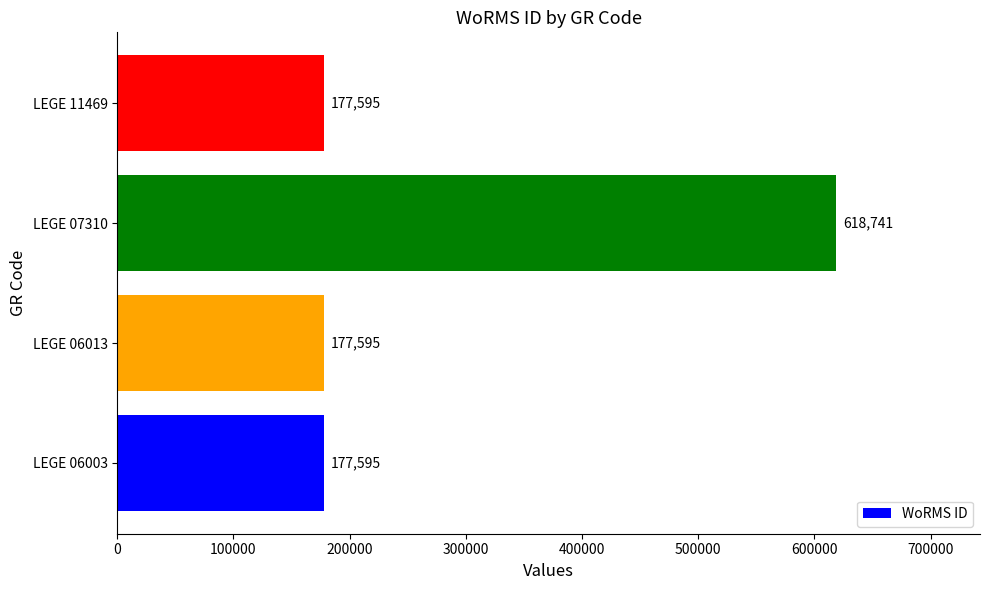

Reading bottom to top, what are all the values shown in this chart?

177595	177595	618741	177595